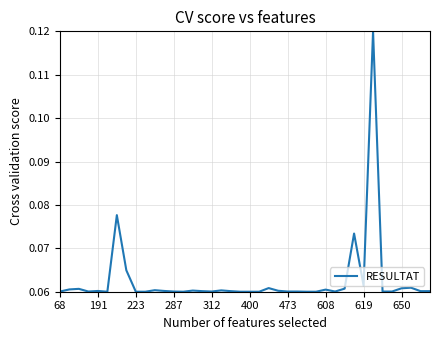

What is the difference between the maximum and second lowest values?

0.1